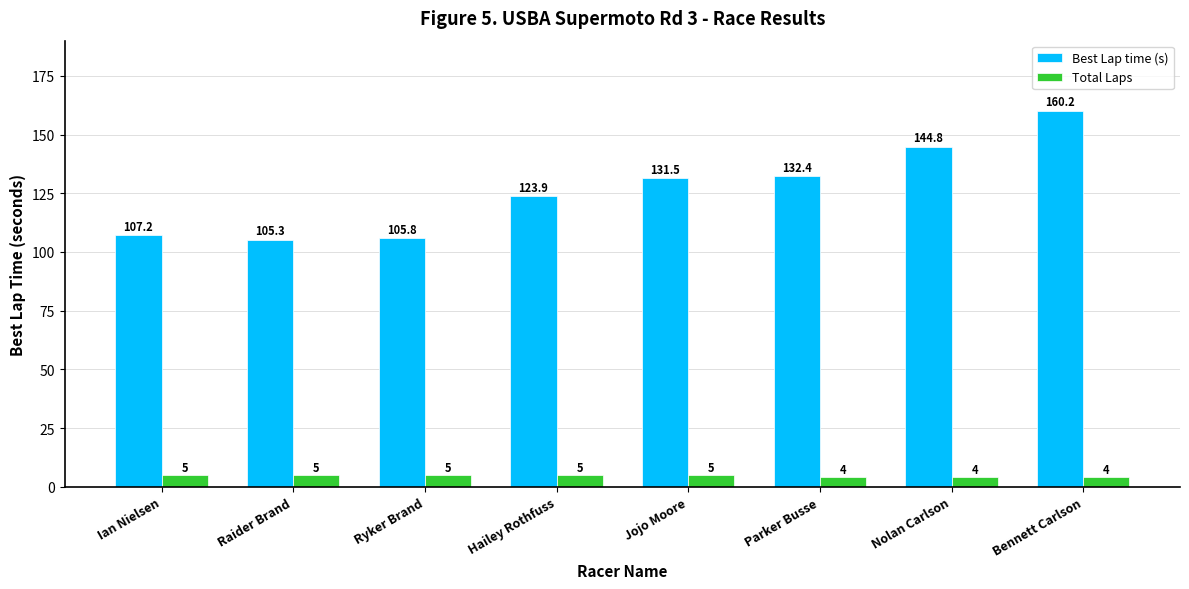

True or false: Best Lap time (s) has a value of 91.3 at Parker Busse.

False